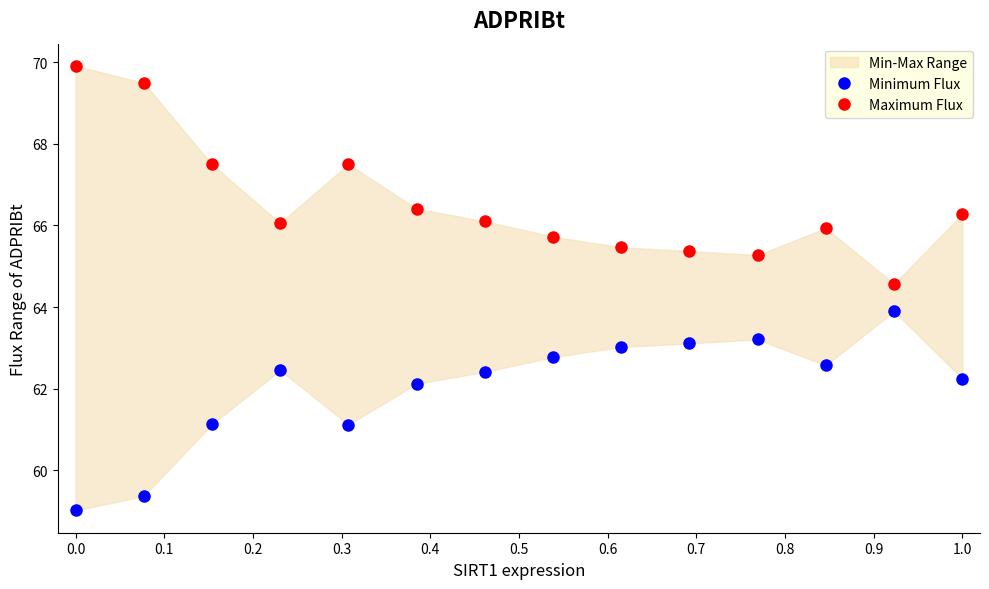

Which series changed the most between 0.0 and 0.2?

Maximum Flux